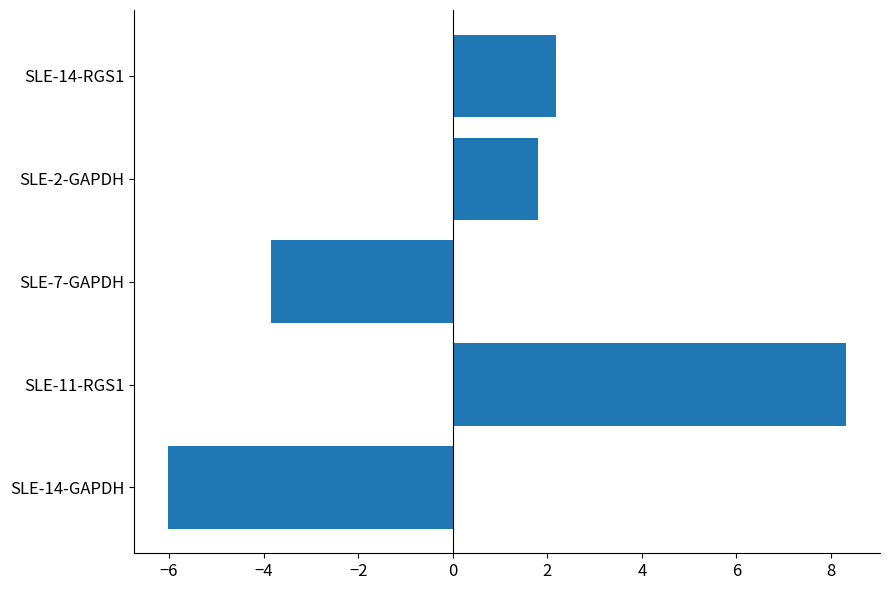

At which label is the value closest to 1?

SLE-2-GAPDH